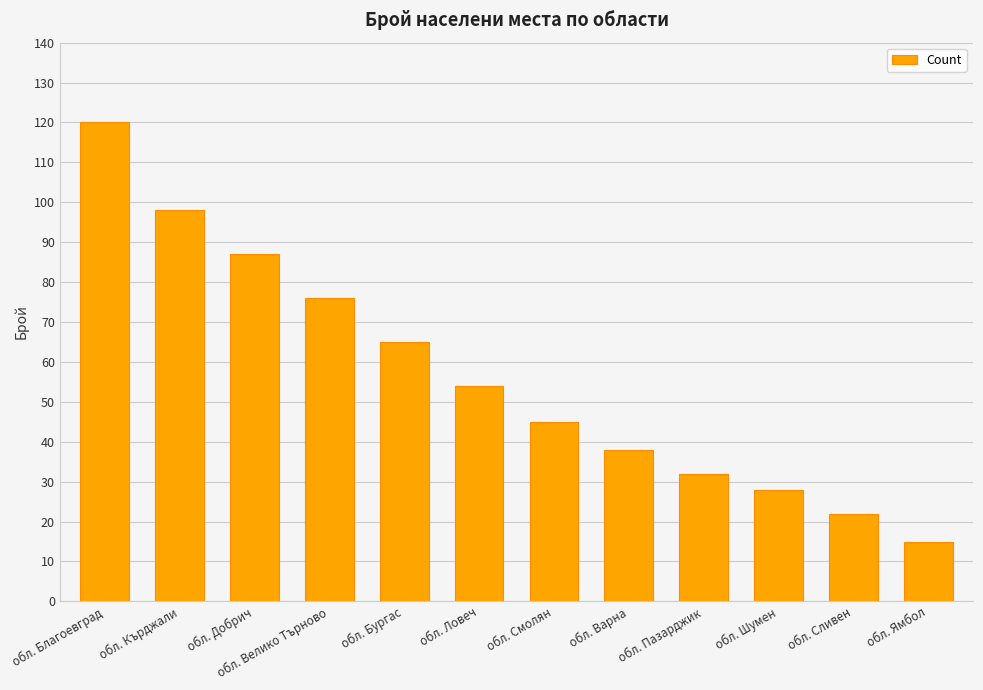

Reading left to right, list all the values displayed in this chart.

обл. Благоевград=120	обл. Кърджали=98	обл. Добрич=87	обл. Велико Търново=76	обл. Бургас=65	обл. Ловеч=54	обл. Смолян=45	обл. Варна=38	обл. Пазарджик=32	обл. Шумен=28	обл. Сливен=22	обл. Ямбол=15